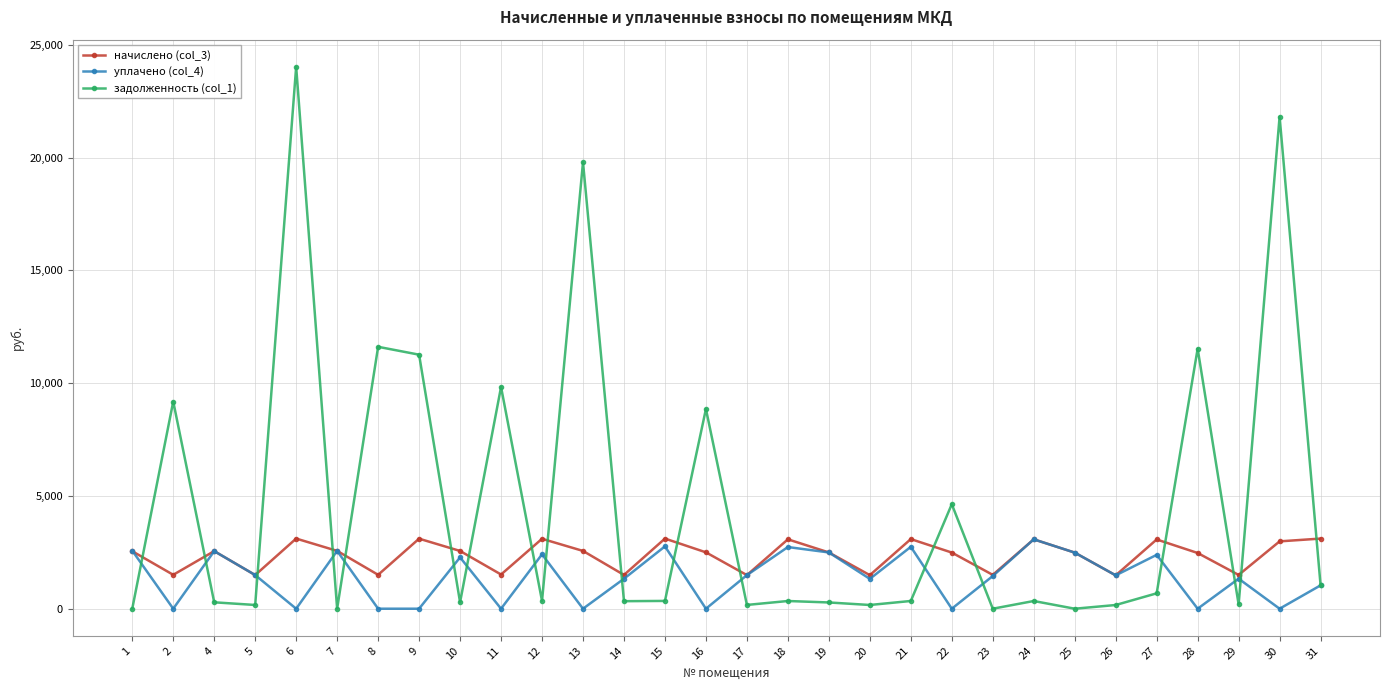

Which series ends up on top after the final intersection of начислено (col_3) and задолженность (col_1)?

начислено (col_3)